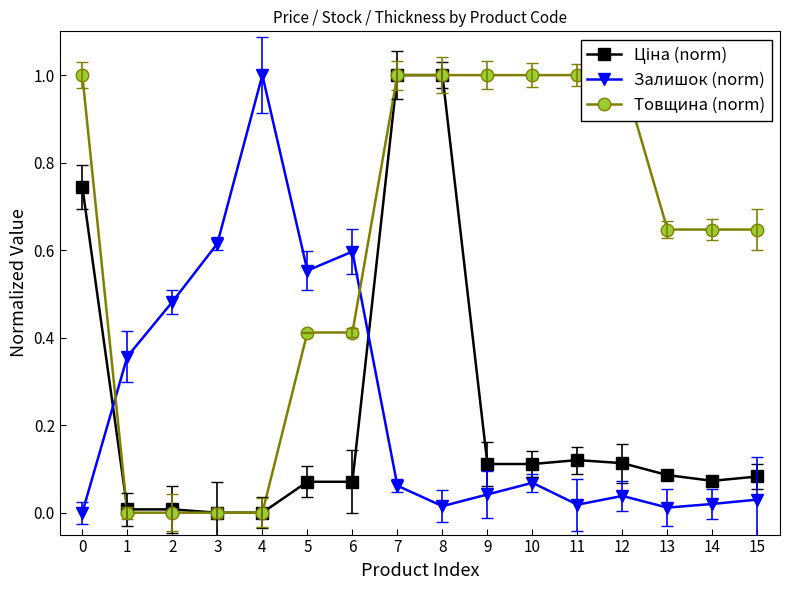

Read the Товщина (norm) value at 8.

1.0